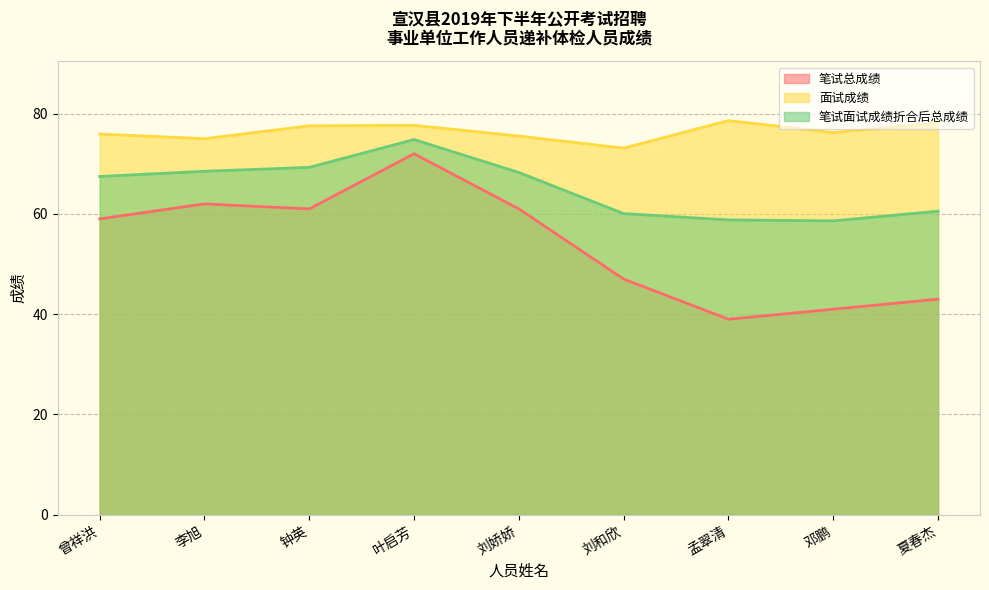

In 笔试总成绩, how many points are lower than both neighbors (excluding endpoints)?

2